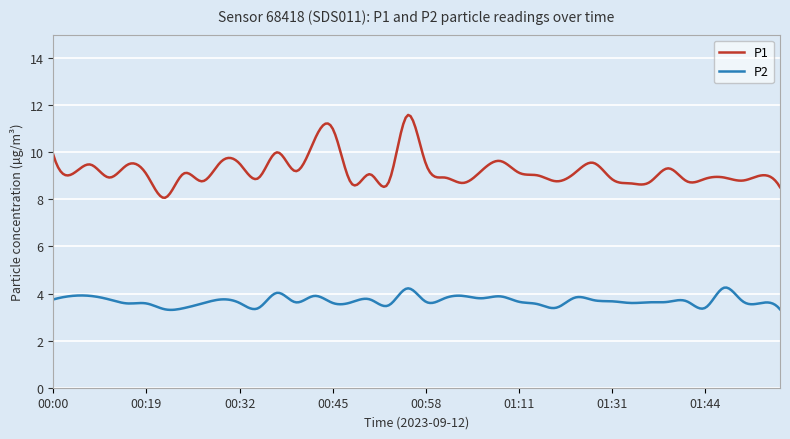

True or false: P1 and P2 cross at least once.

False